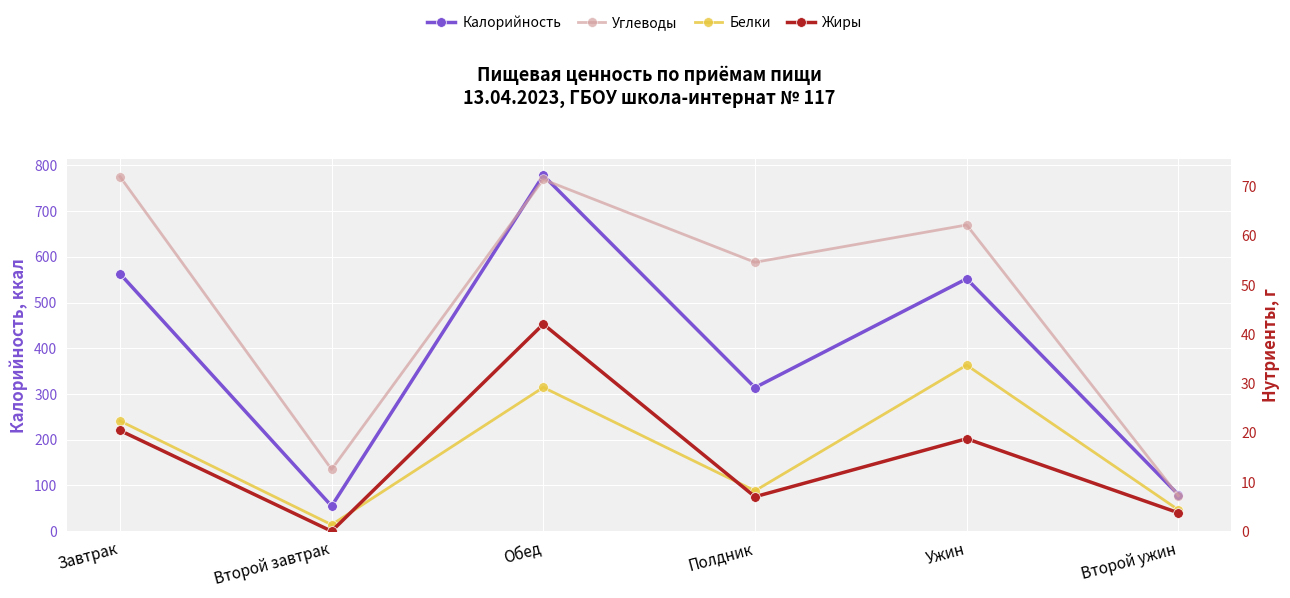

How many categories are shown in the chart?

6